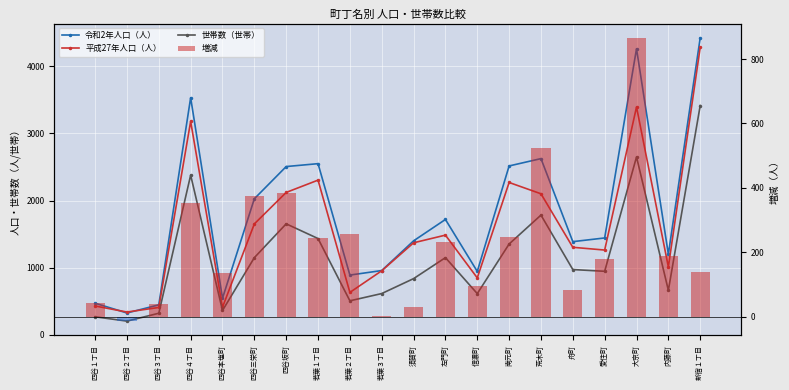

What is the sum of all 平成27年人口（人） values?

31756